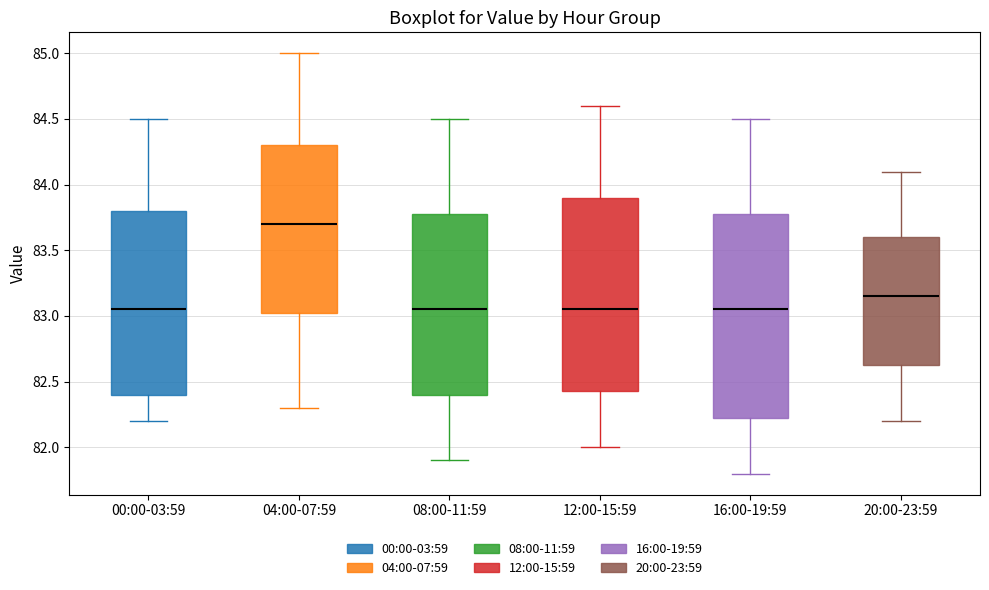

Reading left to right, read every box against the y-axis: the position of its median line, the range the box covers, and the ends of its whiskers. The values are not printed on the chart, so give them approximately, as read against the axis.

00:00-03:59: median 83.05, box 82.40 to 83.80, whiskers 82.20 to 84.50
04:00-07:59: median 83.70, box 83.05 to 84.30, whiskers 82.30 to 85.00
08:00-11:59: median 83.05, box 82.40 to 83.80, whiskers 81.90 to 84.50
12:00-15:59: median 83.05, box 82.45 to 83.90, whiskers 82.00 to 84.60
16:00-19:59: median 83.05, box 82.25 to 83.80, whiskers 81.80 to 84.50
20:00-23:59: median 83.15, box 82.65 to 83.60, whiskers 82.20 to 84.10